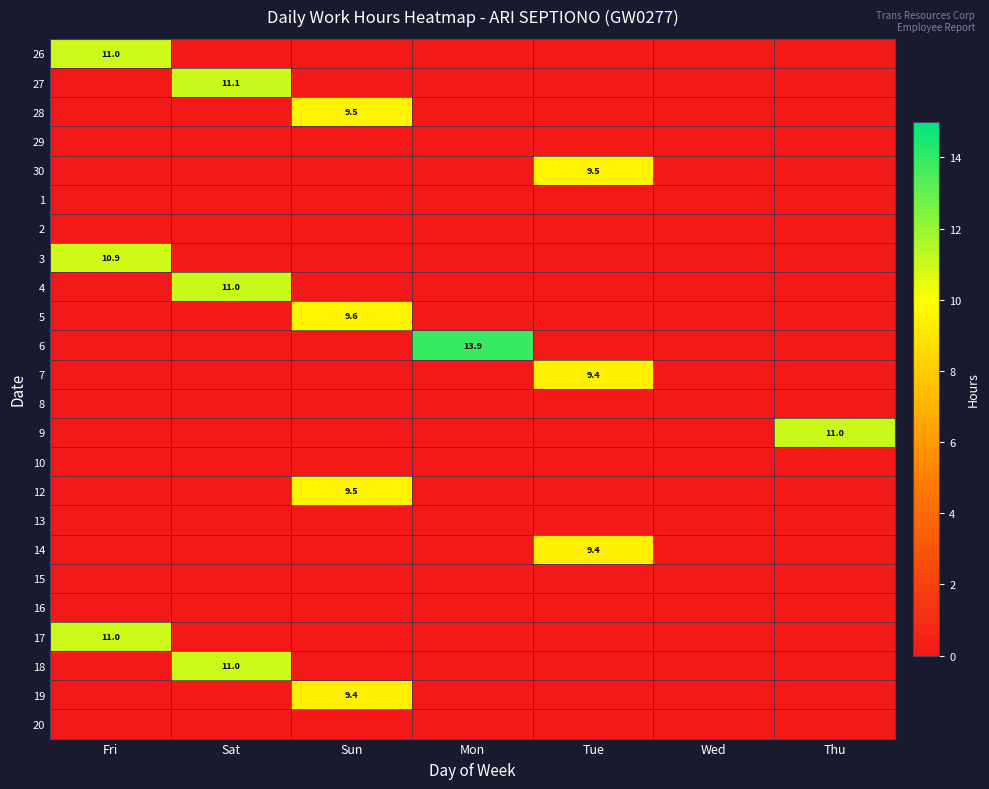

The value of 7 at Tue is 9.4. True or false?

True